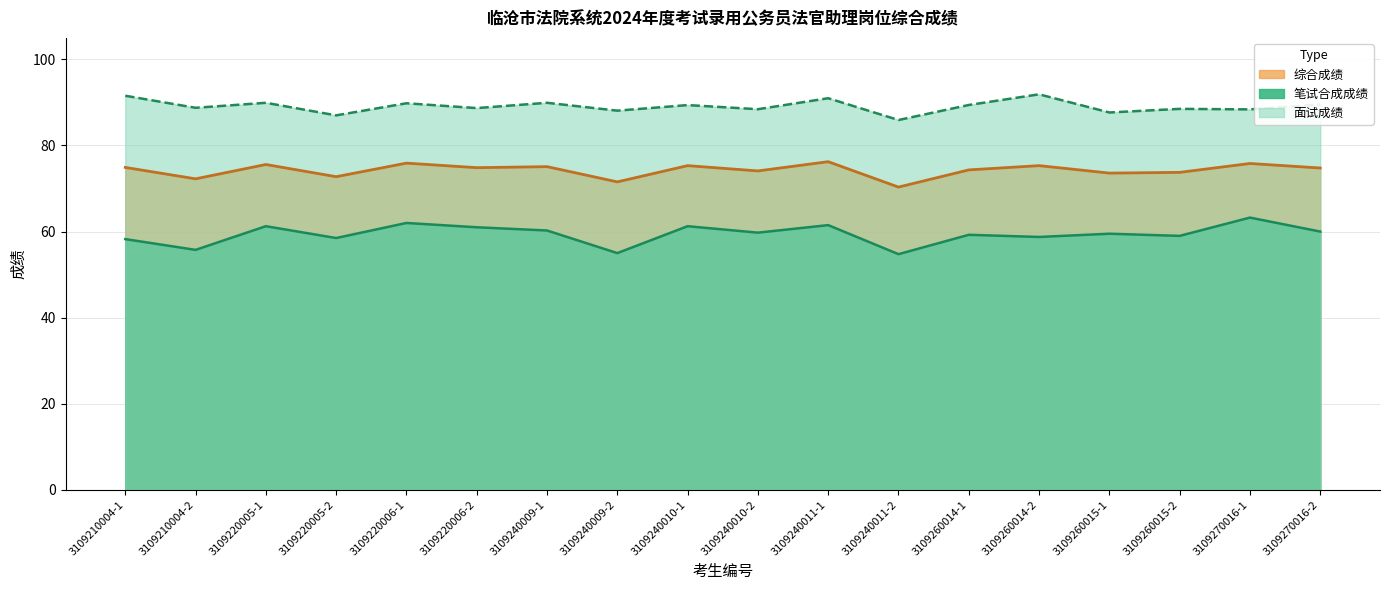

Reading left to right, extract all data points from this chart.

笔试合成成绩: 58.2	55.8	61.2	58.5	62.0	61.0	60.2	55.0	61.2	59.8	61.5	54.8	59.2	58.8	59.5	59.0	63.2	60.0
面试成绩: 91.6	88.8	89.9	87.0	89.8	88.7	89.9	88.1	89.4	88.4	91.0	85.9	89.4	91.9	87.7	88.5	88.4	89.5
综合成绩: 74.9	72.3	75.6	72.8	75.9	74.8	75.1	71.5	75.3	74.1	76.2	70.3	74.3	75.3	73.6	73.8	75.8	74.8